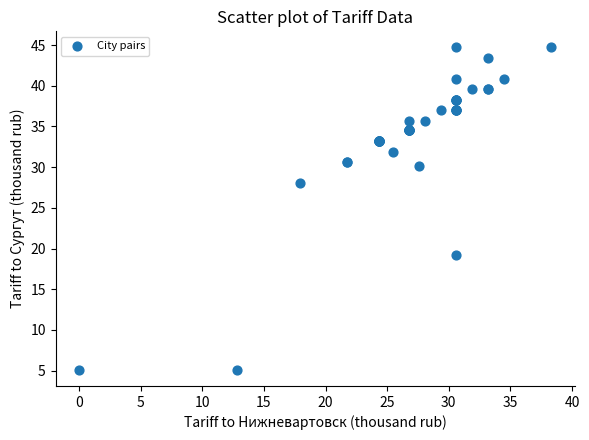

What Y value in the scatter plot is closest to 24?

28.1